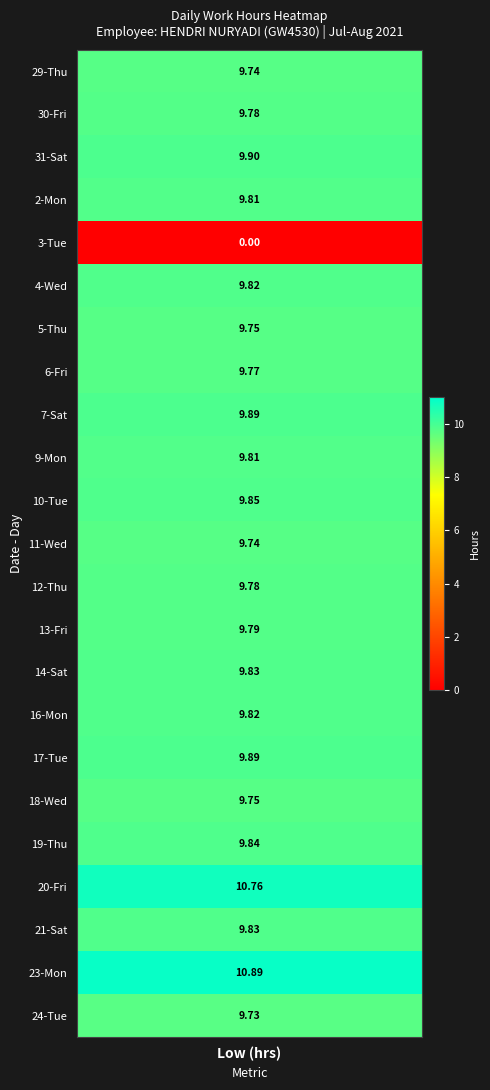

Which has a higher value, 5 or 3?

5